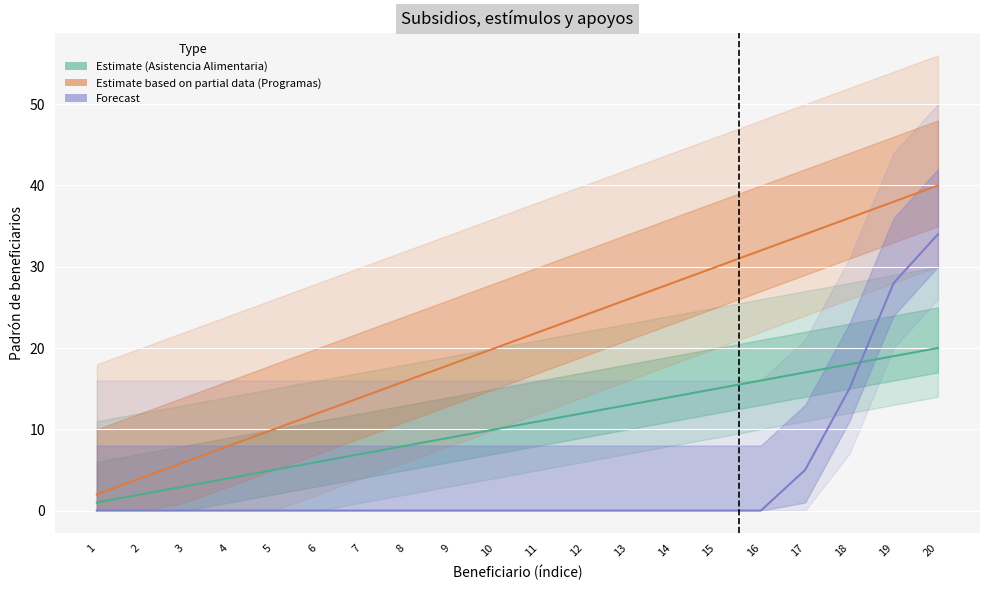

The value of Programas de infraestructura social at 20 is 56. True or false?

False